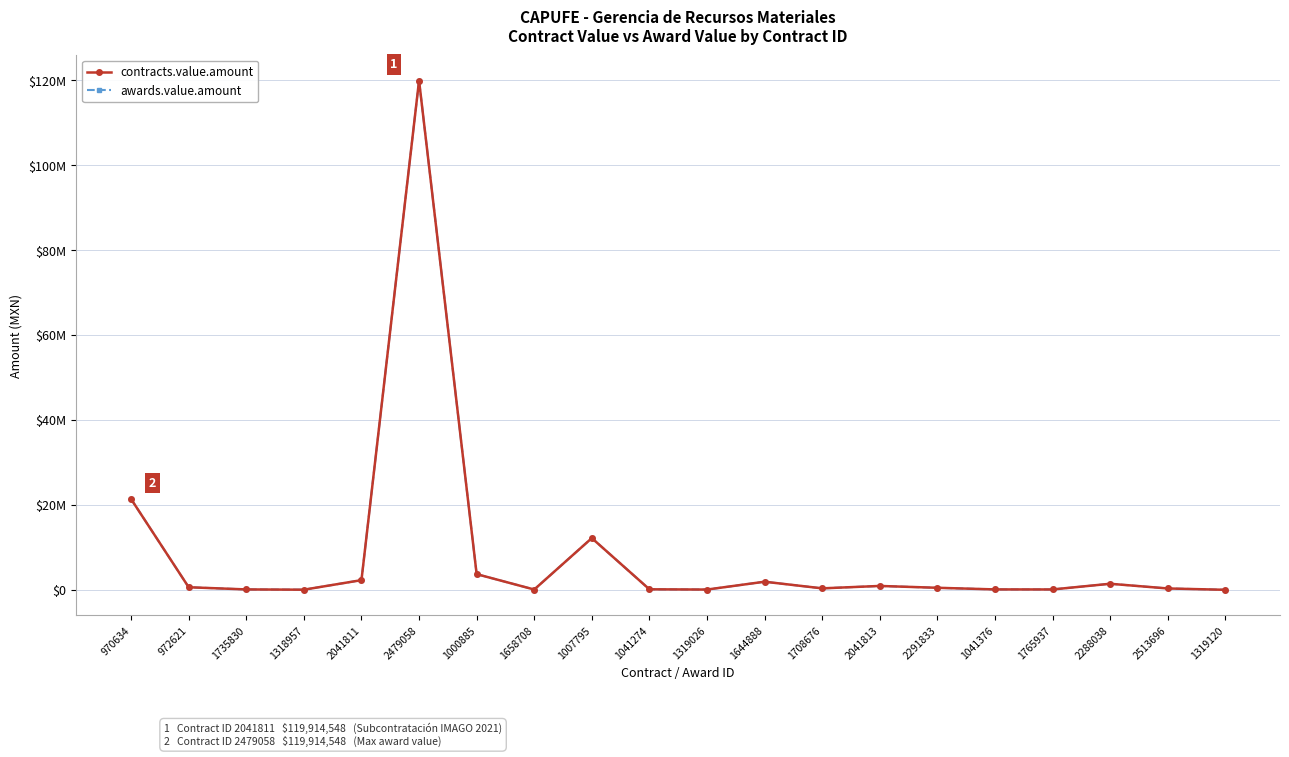

Is this an area chart (filled region under the line)?

No